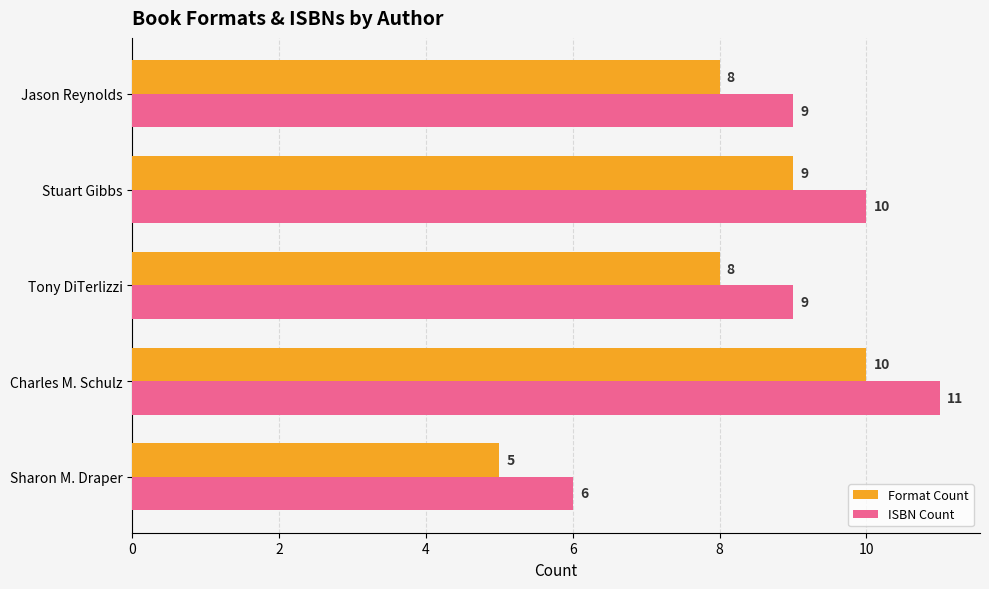

Count the number of data series in this chart.

2